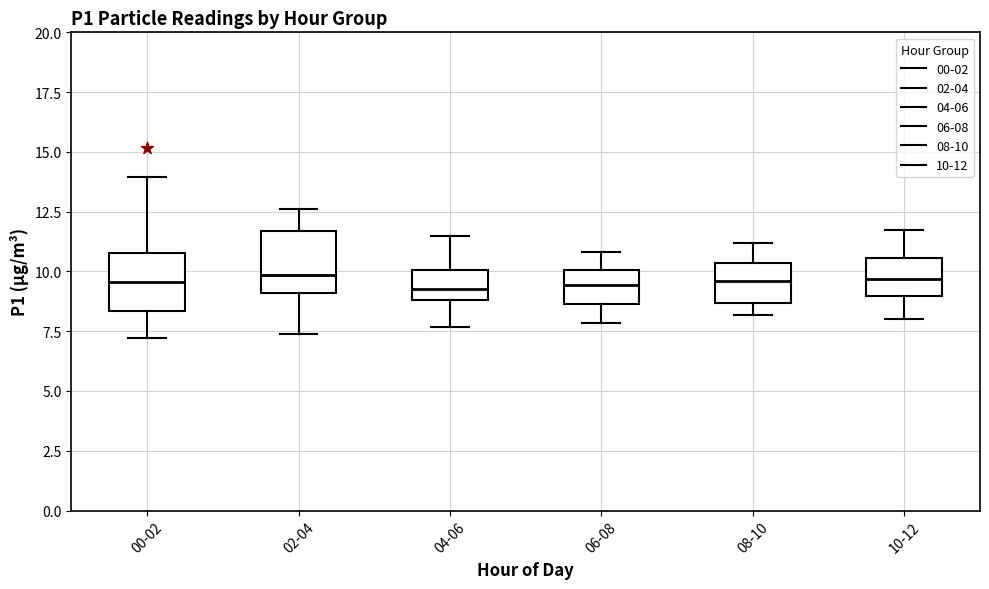

Reading left to right, read every box against the y-axis: the position of its median line, the range the box covers, and the ends of its whiskers. The values are not printed on the chart, so give them approximately, as read against the axis.

00-02: median 9.5, box 8.5 to 11.0, whiskers 7.0 to 14.0
02-04: median 10.0, box 9.0 to 11.5, whiskers 7.5 to 12.5
04-06: median 9.5, box 9.0 to 10.0, whiskers 7.5 to 11.5
06-08: median 9.5, box 8.5 to 10.0, whiskers 8.0 to 11.0
08-10: median 9.5, box 8.5 to 10.5, whiskers 8.0 to 11.0
10-12: median 9.5, box 9.0 to 10.5, whiskers 8.0 to 11.5